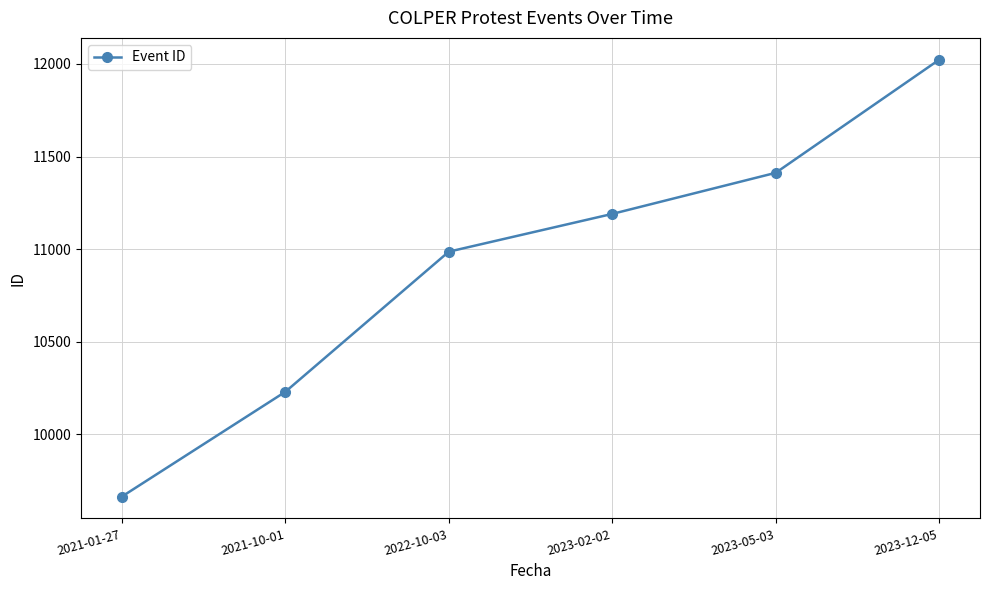

What is the maximum value shown in the chart?

12023